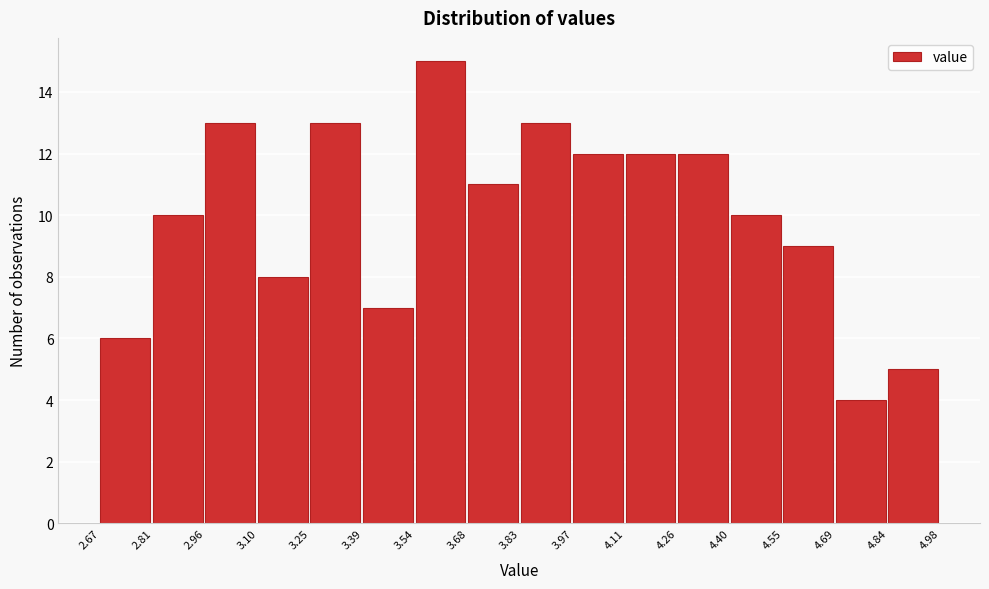

Reading left to right, list every bar in this chart as the range it spans on the x-axis followed by its height. The values are not printed on the chart, so give them approximately, as read against the axis.

2.67 to 2.81: 6
2.81 to 2.96: 10
2.96 to 3.10: 13
3.10 to 3.25: 8
3.25 to 3.39: 13
3.39 to 3.54: 7
3.54 to 3.68: 15
3.68 to 3.83: 11
3.83 to 3.97: 13
3.97 to 4.11: 12
4.11 to 4.26: 12
4.26 to 4.40: 12
4.40 to 4.55: 10
4.55 to 4.69: 9
4.69 to 4.84: 4
4.84 to 4.98: 5